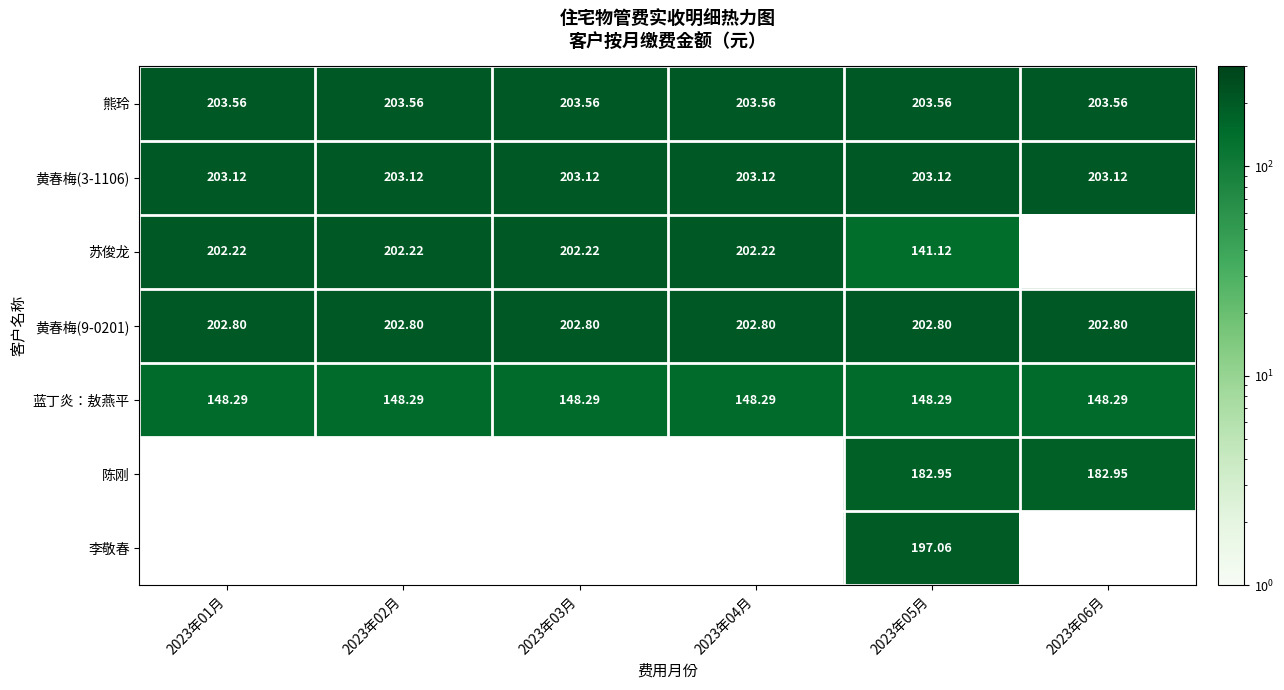

True or false: 黄春梅(9-0201) has a value of 265.4 at 2023年01月.

False